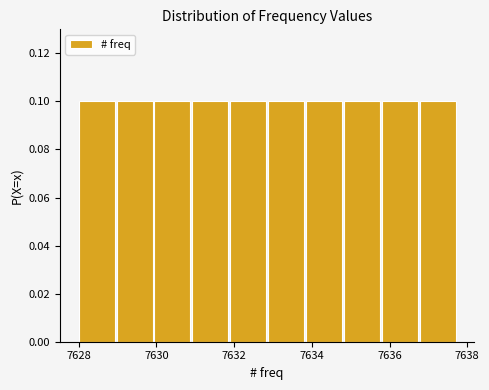

What is the height of the bar covering 7630.0 to 7631.0 on the x-axis? Neither the bar edges nor the heights are printed on the chart, so give them approximately, as read against the axes.

0.1